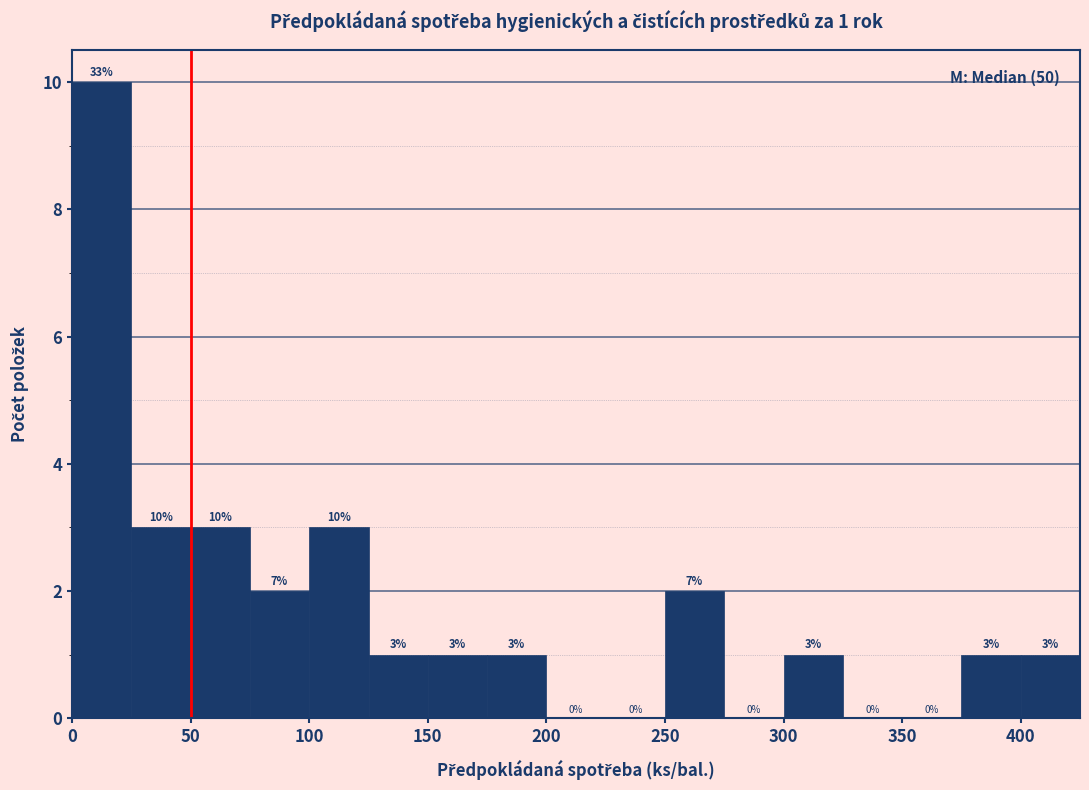

Which range on the x-axis has the tallest bar?

0 to 25